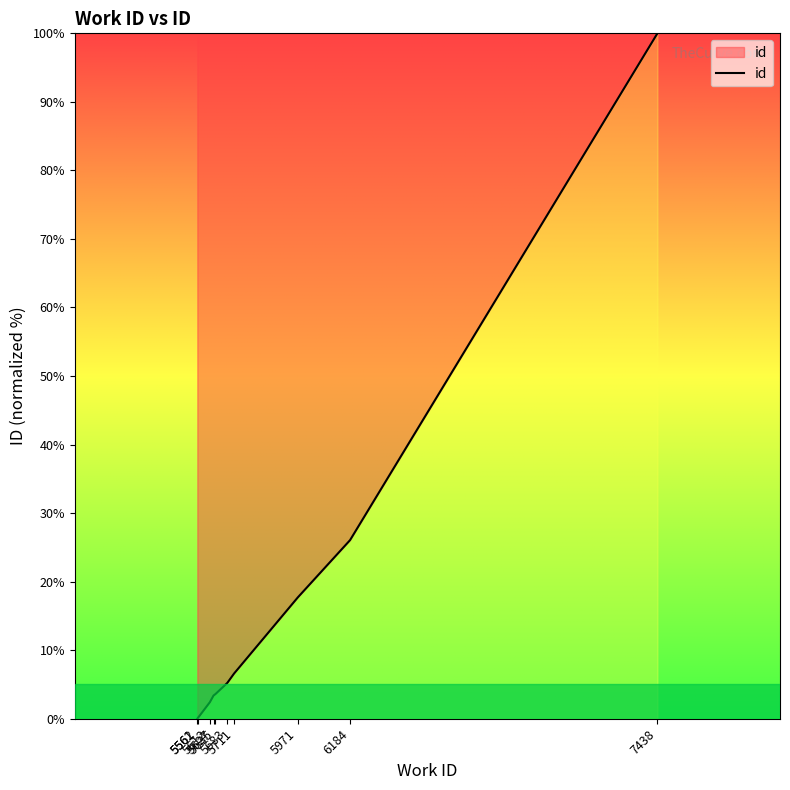

Is this an area chart (filled region under the line)?

No